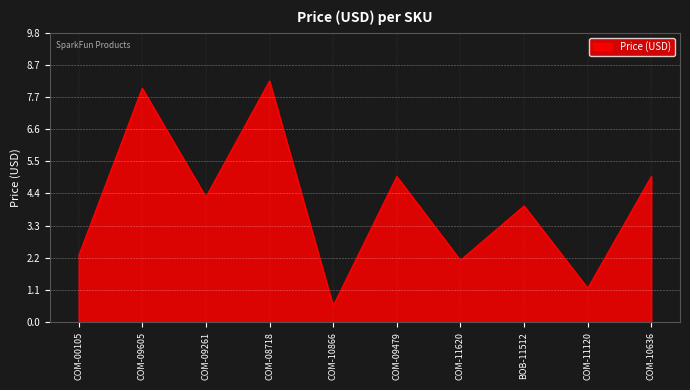

What is the approximate value at COM-09605?

8.0